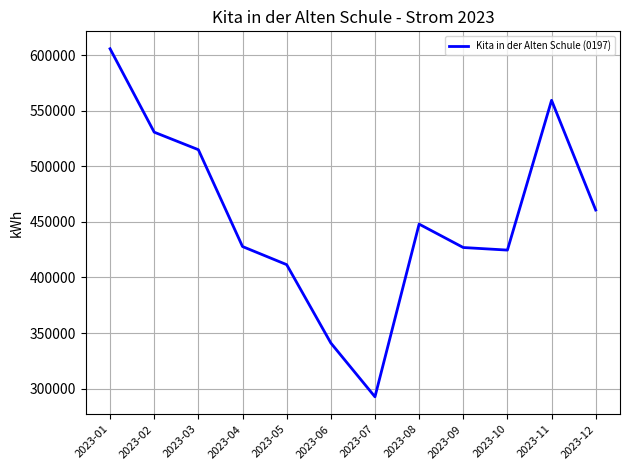

The value at 2023-07 is 441757. True or false?

False